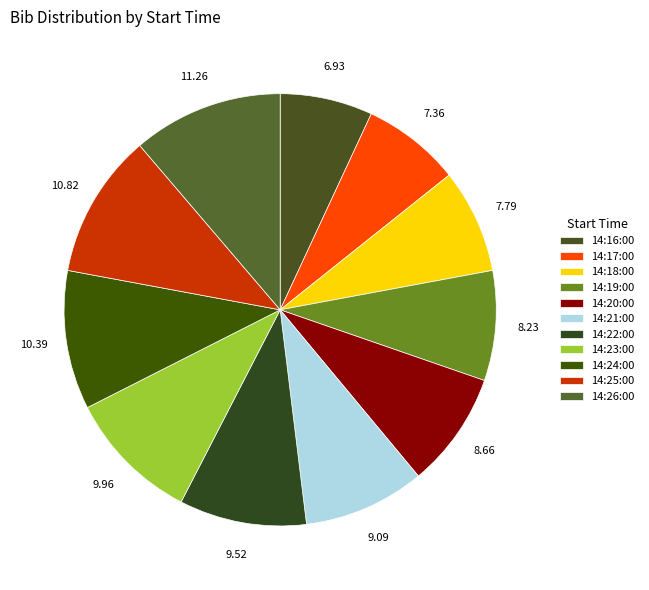

Do 14:16:00 and 14:23:00 together represent more than half of the pie?

No